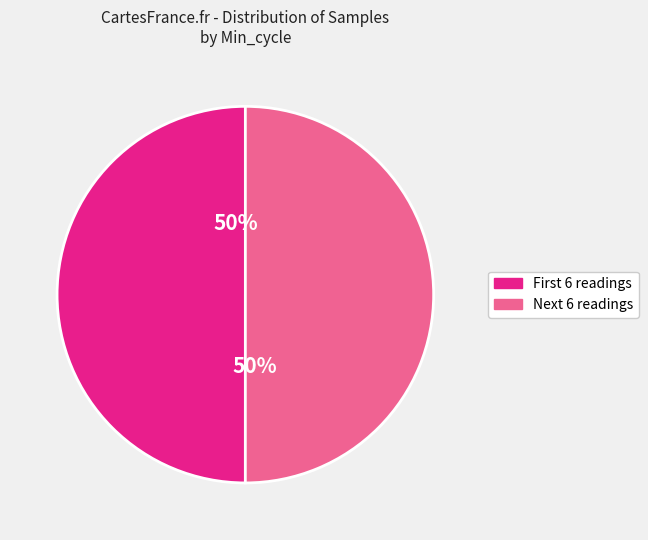

To the nearest percent, what is the average slice percentage?

50%